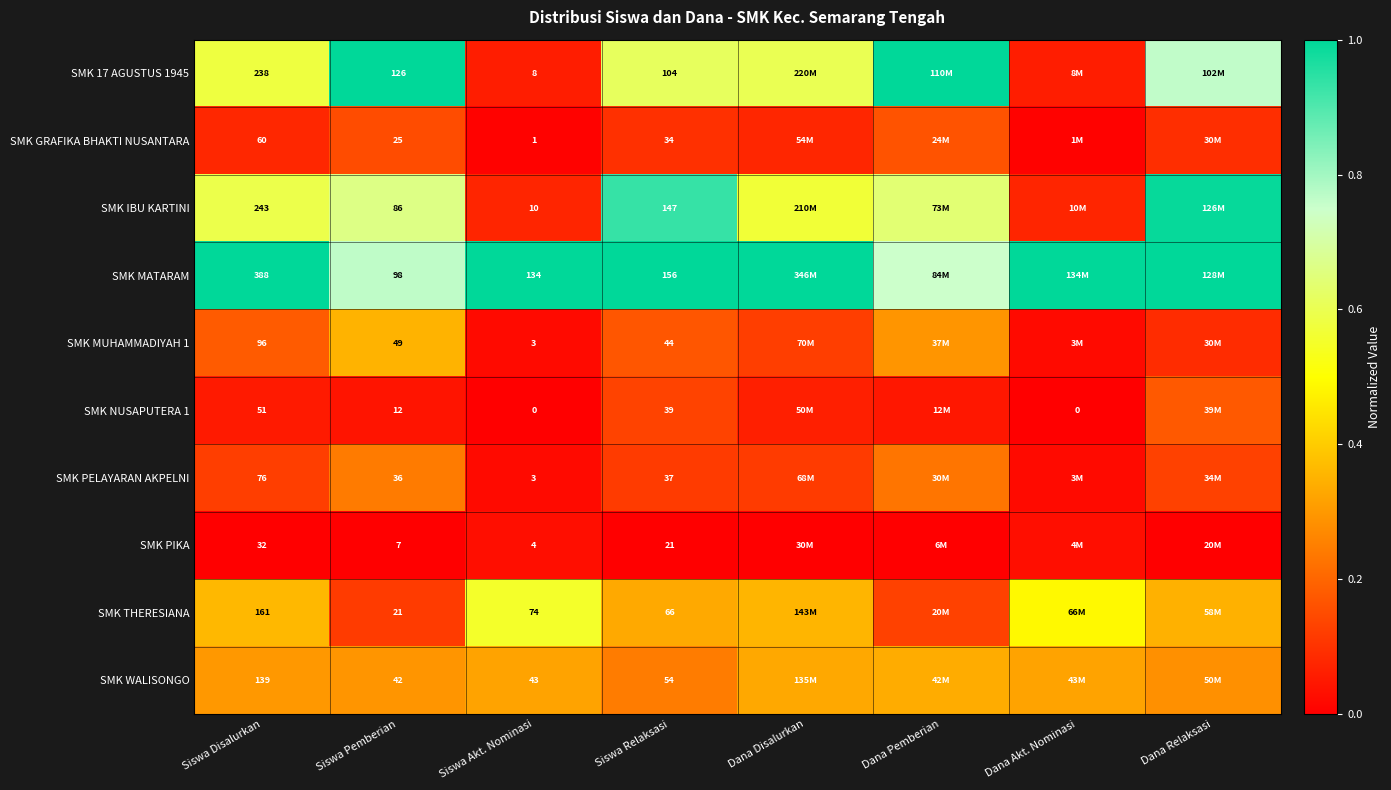

Is the value of SMK GRAFIKA BHAKTI NUSANTARA at Siswa Akt. Nominasi greater than the value of SMK 17 AGUSTUS 1945 at Siswa Pemberian?

No